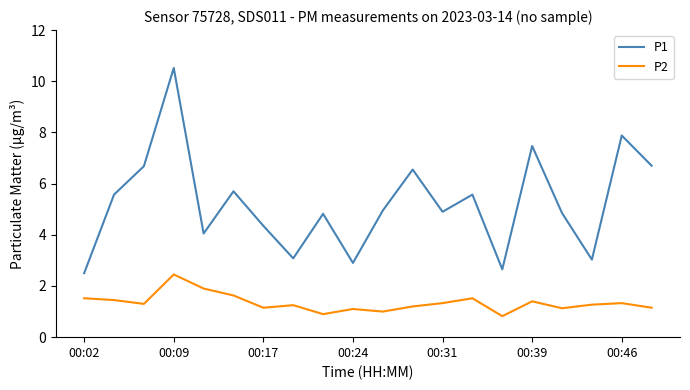

What is the difference between the maximum and minimum values in the P2 series?

1.6